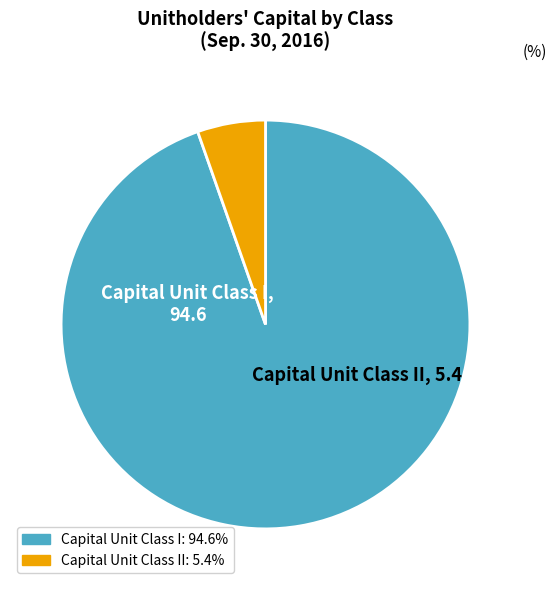

How many slices are in this pie chart?

2